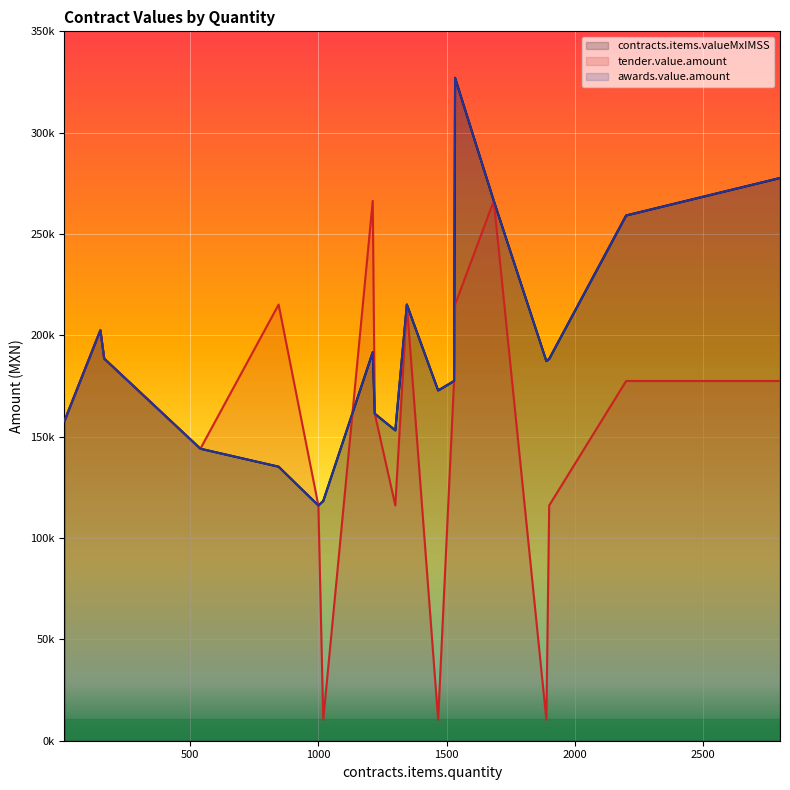

What is the difference between the maximum and second lowest values in the awards.value.amount series?

208756.7